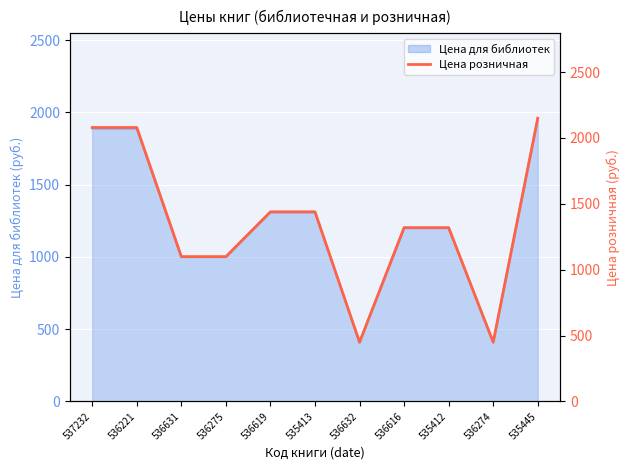

What is the difference between the maximum and second lowest values?

1700